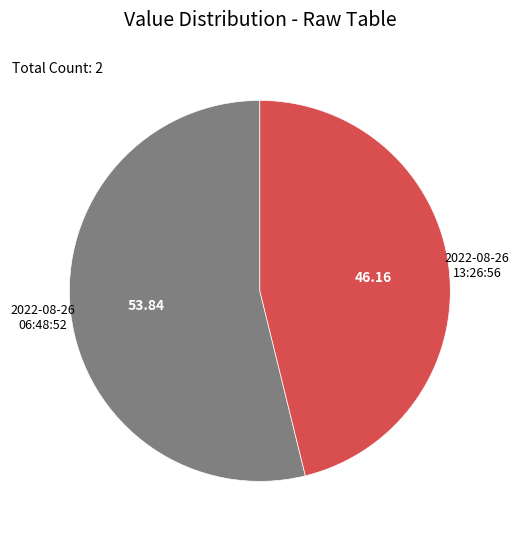

Does any single category account for the majority?

Yes